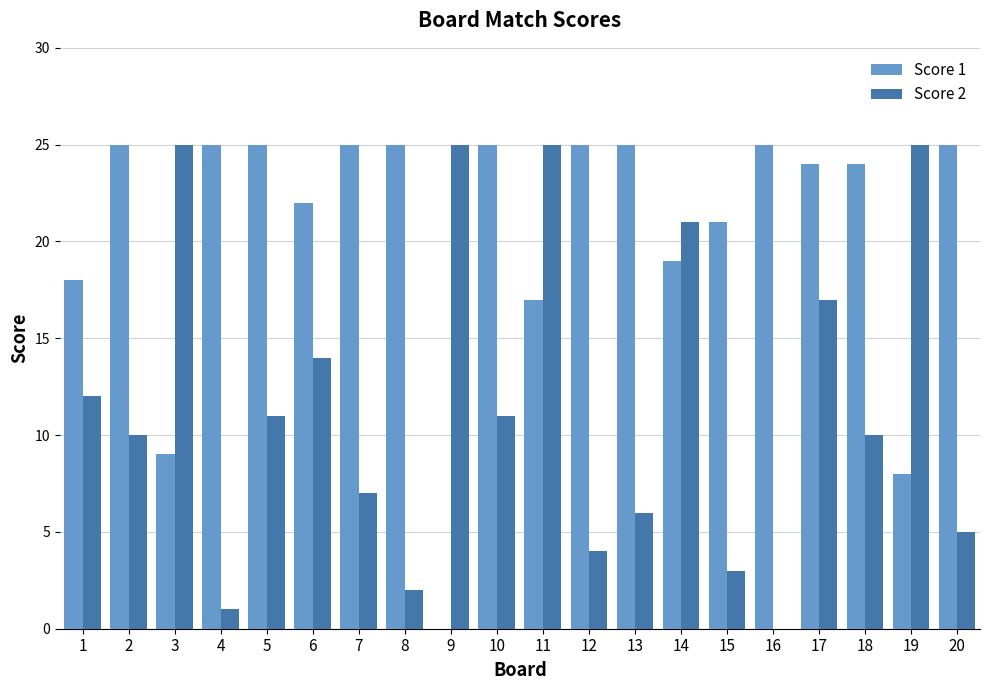

Which series changed the most between 11 and 15?

Score 2